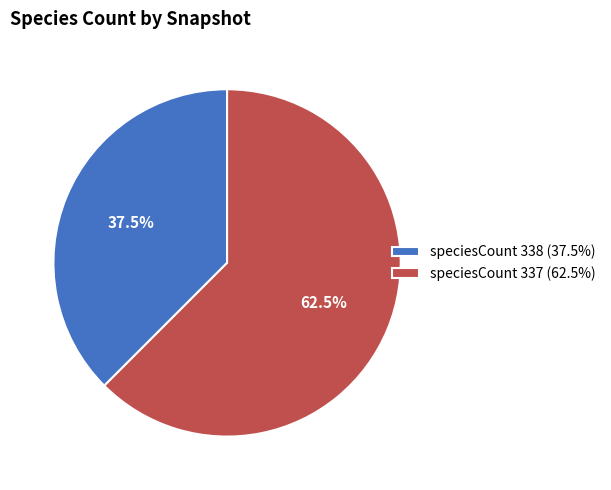

Which category has the smallest portion of the pie?

speciesCount 338 (37.5%)